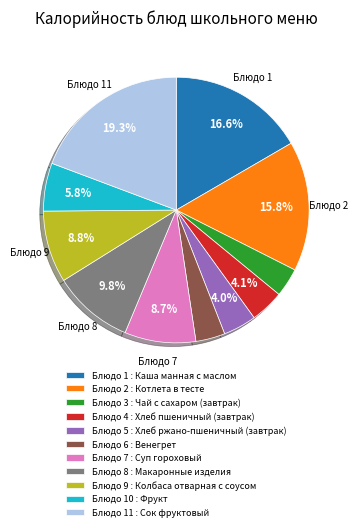

Is there any slice that represents more than half of the pie?

No